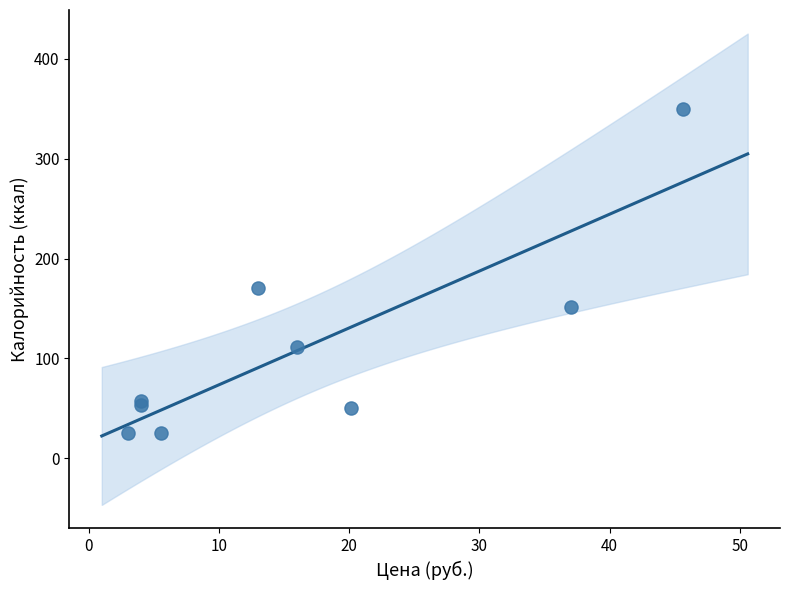

What Y value in the scatter plot is closest to 187?

171.0